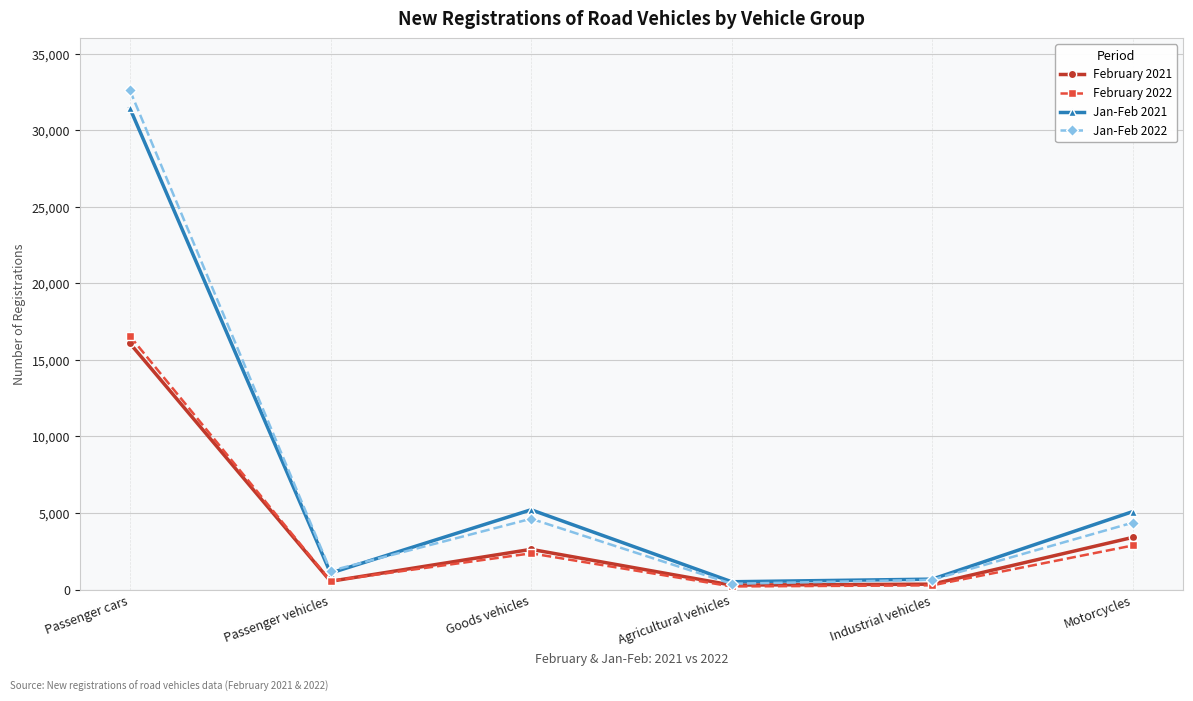

What is the label of the 2nd point from the right?

Industrial vehicles